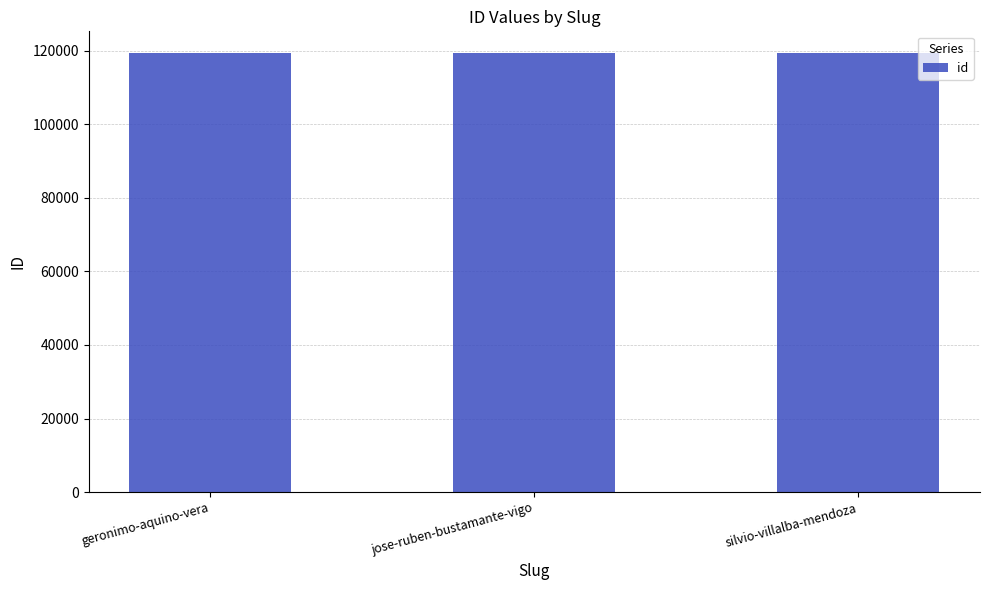

Is it true that the value at silvio-villalba-mendoza is 119285?

True